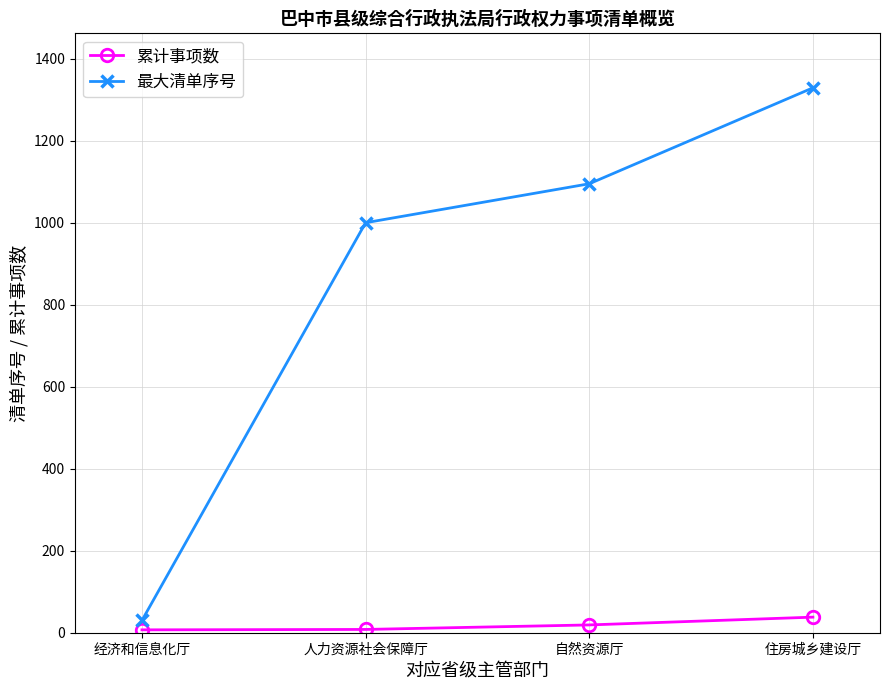

How many data points does each series have?

4